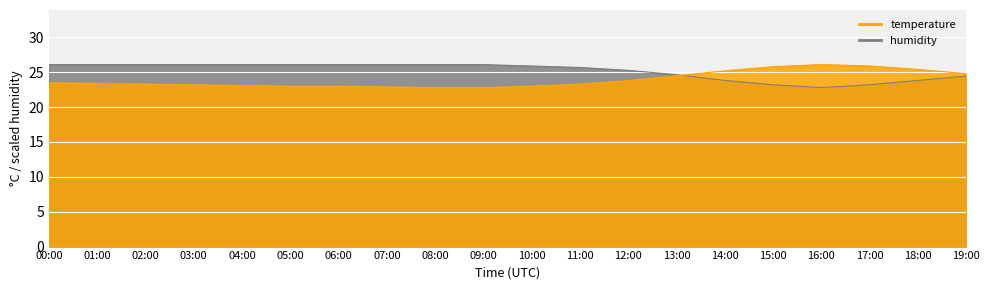

True or false: temperature has more than 2 interior local peaks.

False